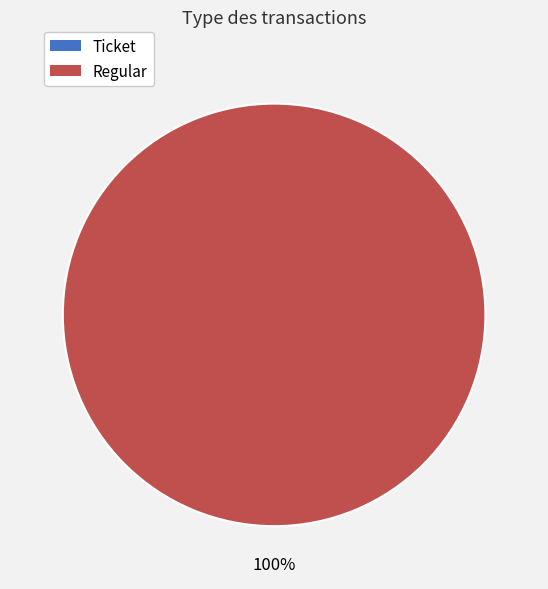

To the nearest percent, what is the average slice percentage?

50%